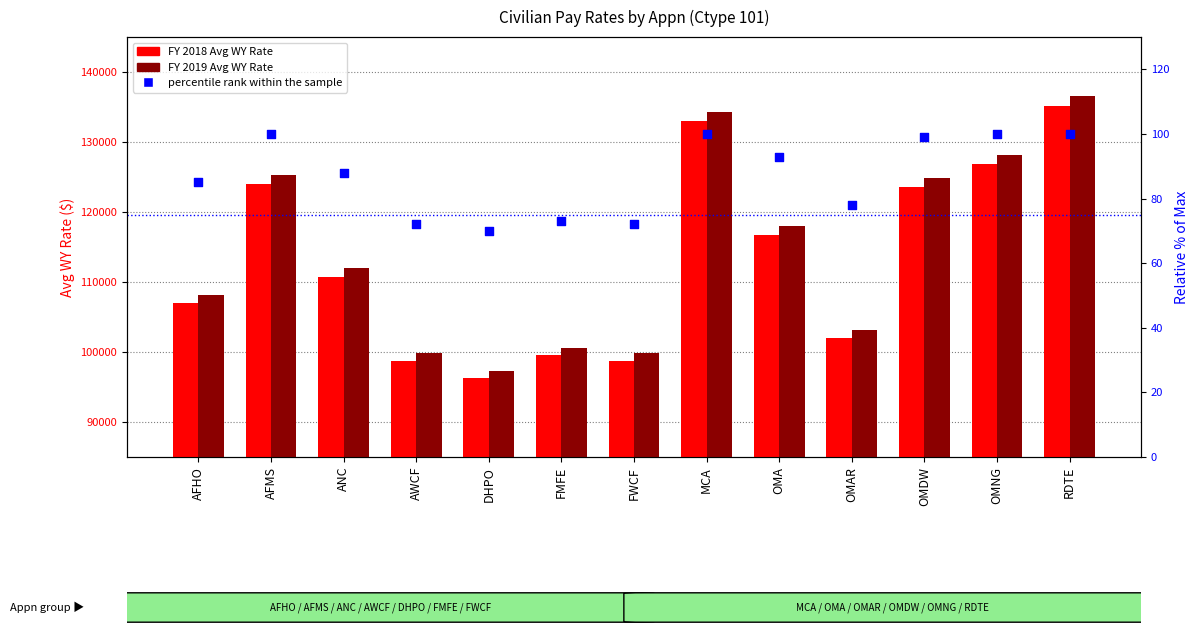

What is the total value across all series at OMA?

234801